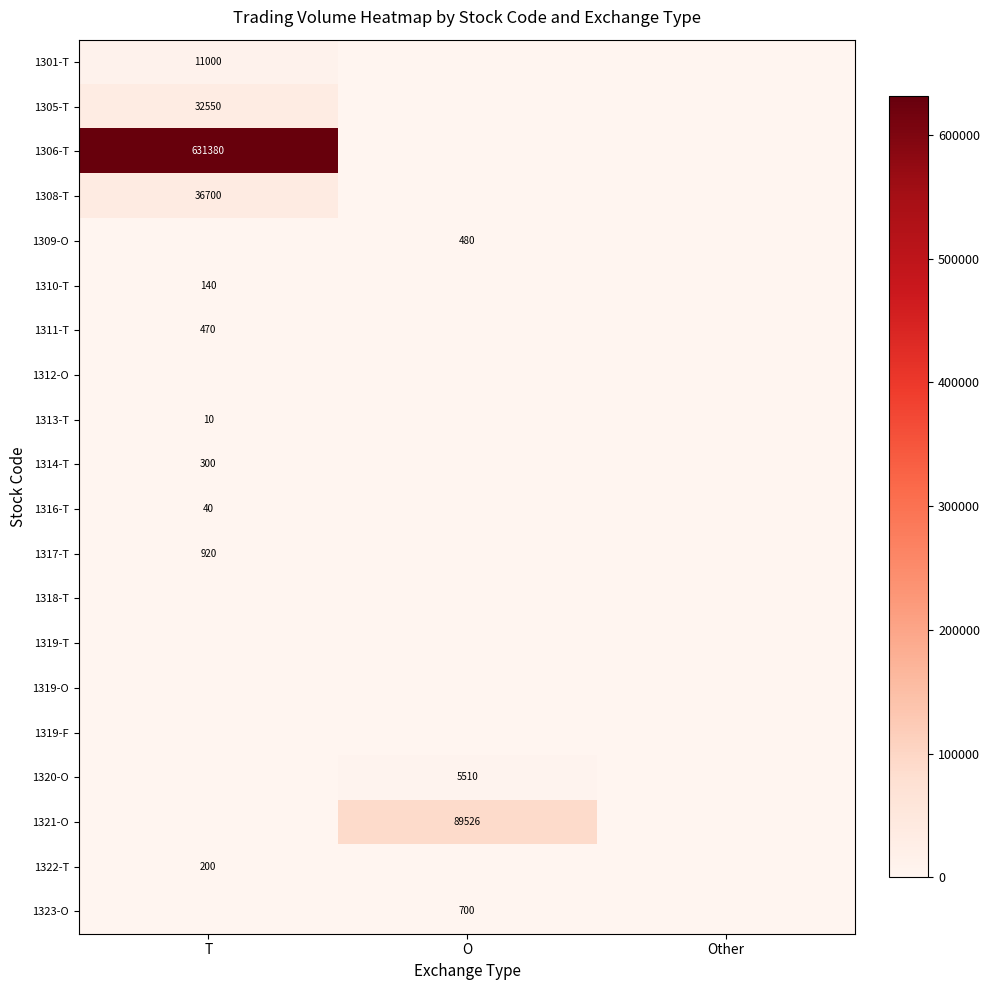

Is it true that 1323-O equals 334 at O?

False